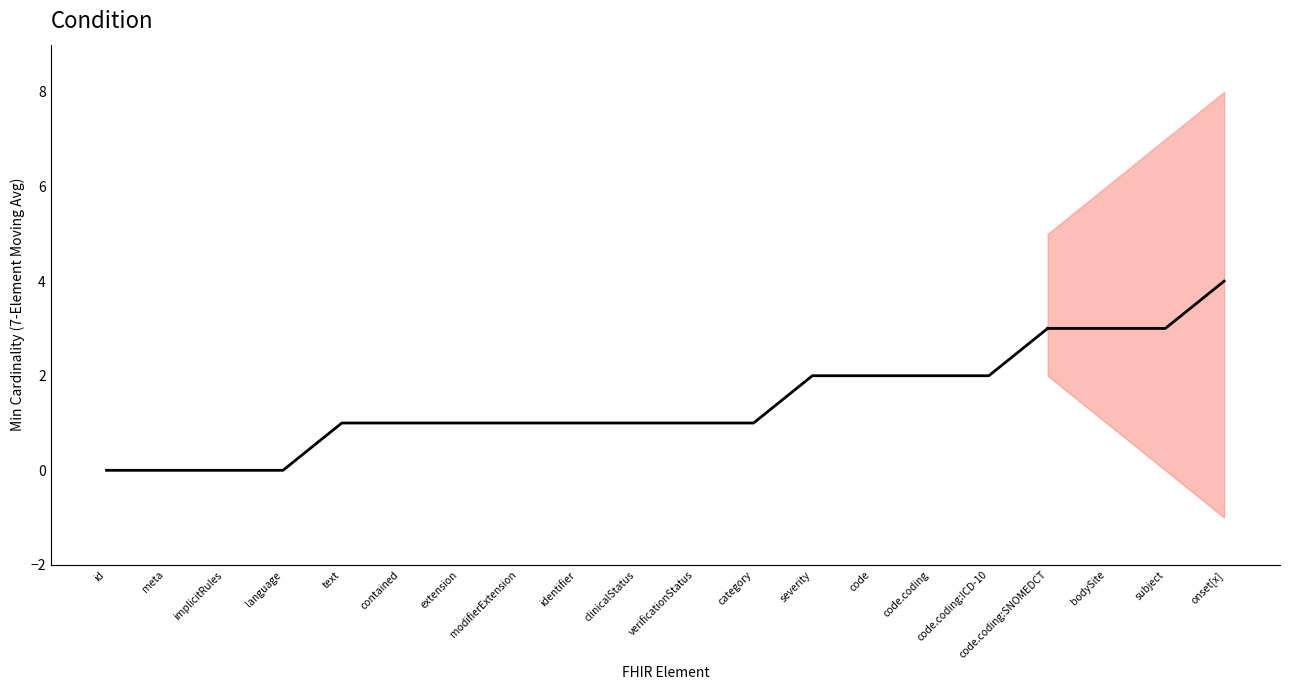

Rank the categories by value from lowest to highest.

id, meta, implicitRules, language, text, contained, extension, modifierExtension, identifier, clinicalStatus, verificationStatus, category, severity, code, code.coding, code.coding:ICD-10, code.coding:SNOMEDCT